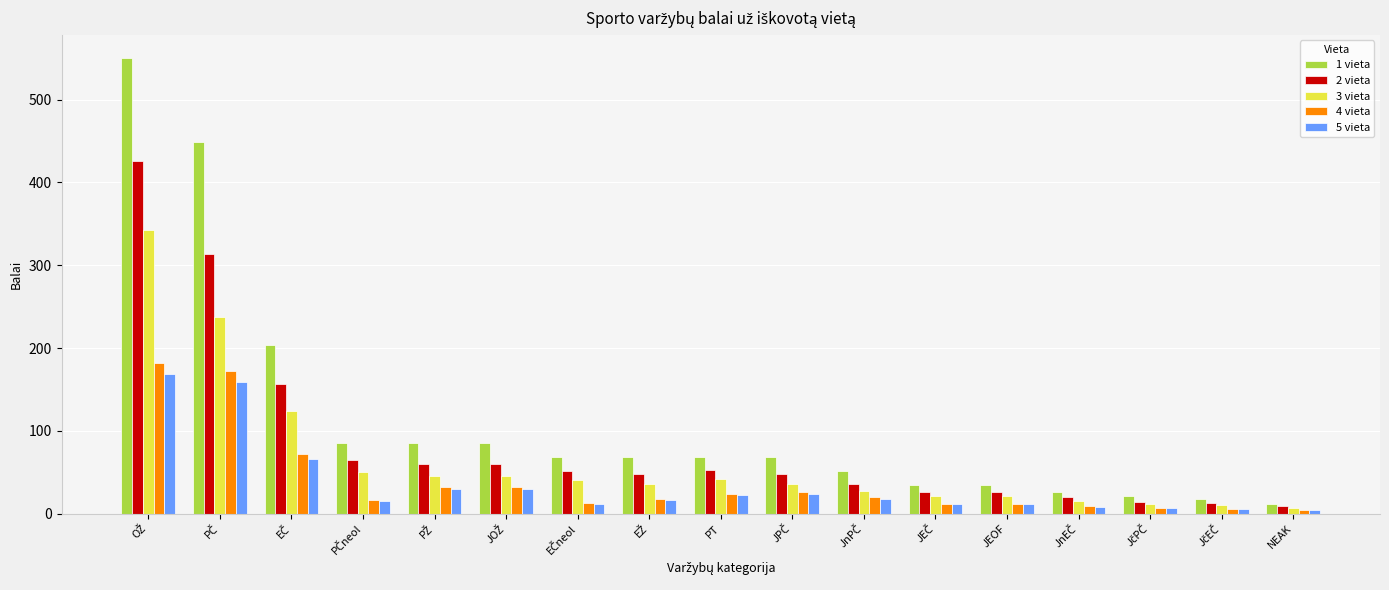

Which series has the widest spread of values?

1 vieta